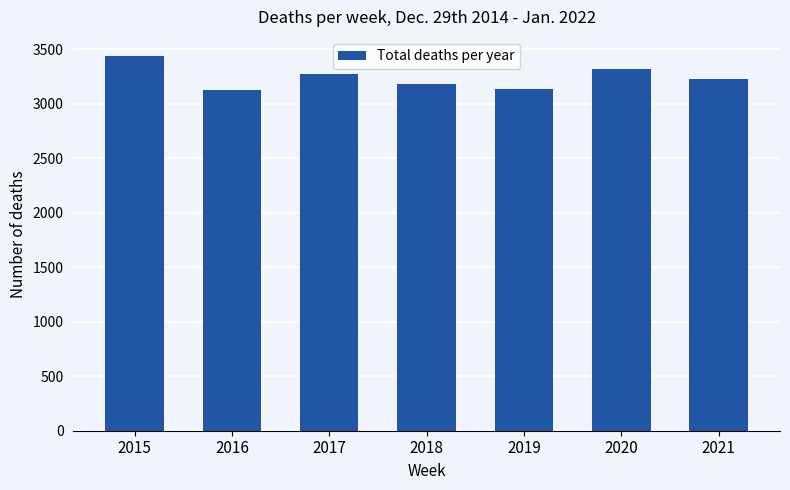

Which label corresponds to the largest value in the chart?

2015